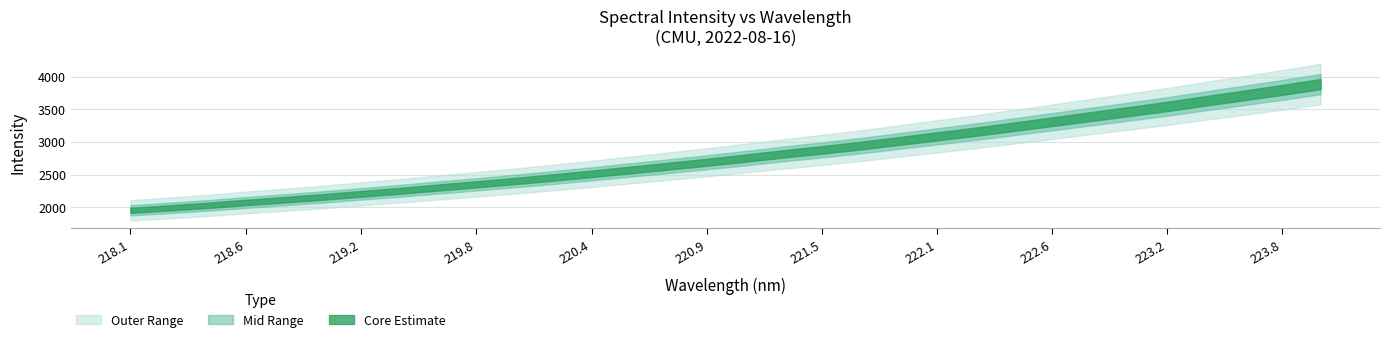

Does the chart display data point markers on the line(s)?

No